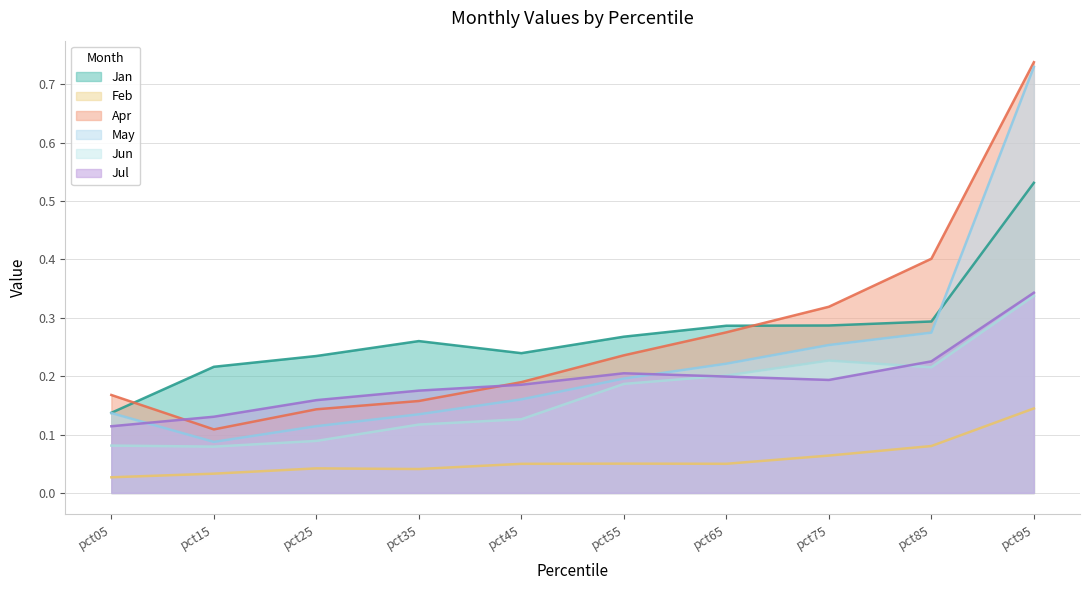

What is the lowest value of the Jan series?

0.1